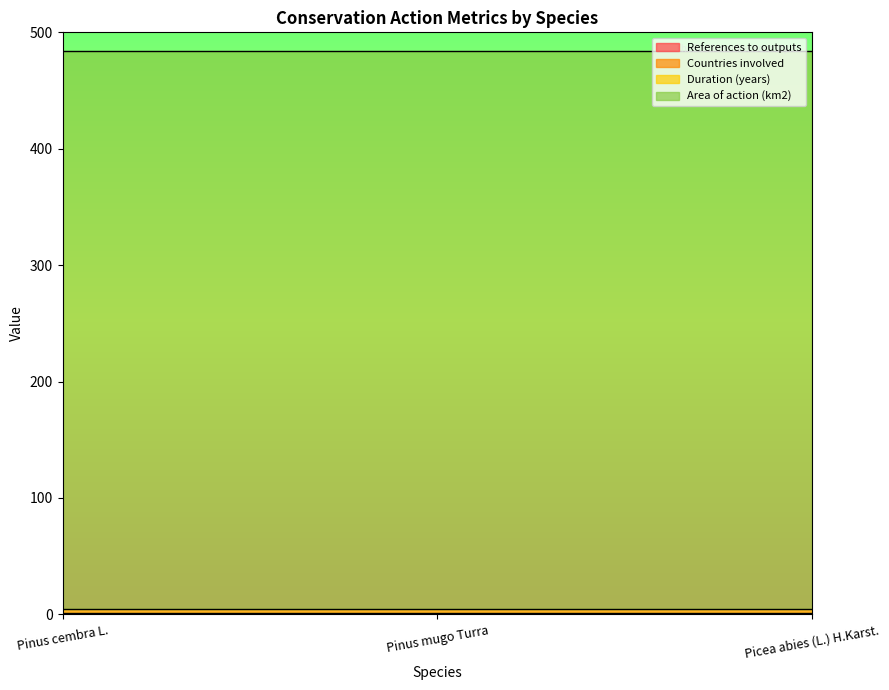

What is the sum of all Countries involved values?

3.0